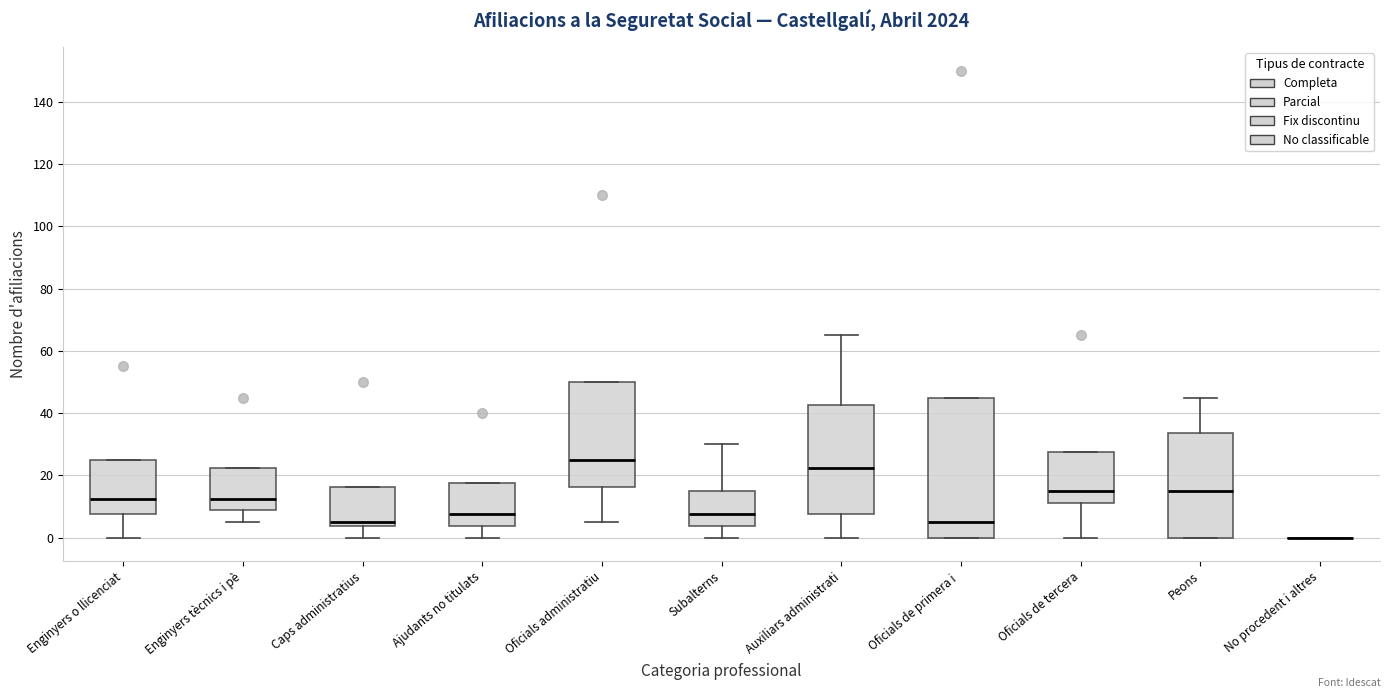

Which box is the tallest, from its lower edge to its upper edge?

Oficials de primera i